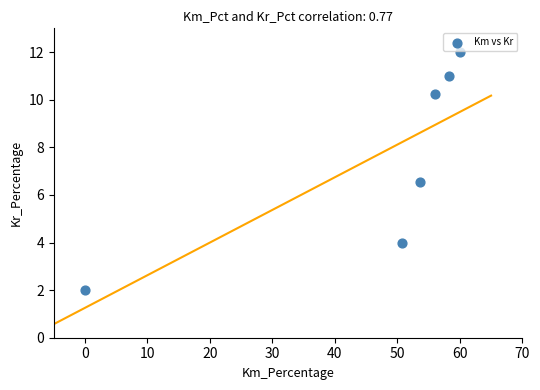

What Y value in the scatter plot is closest to 7?

6.6